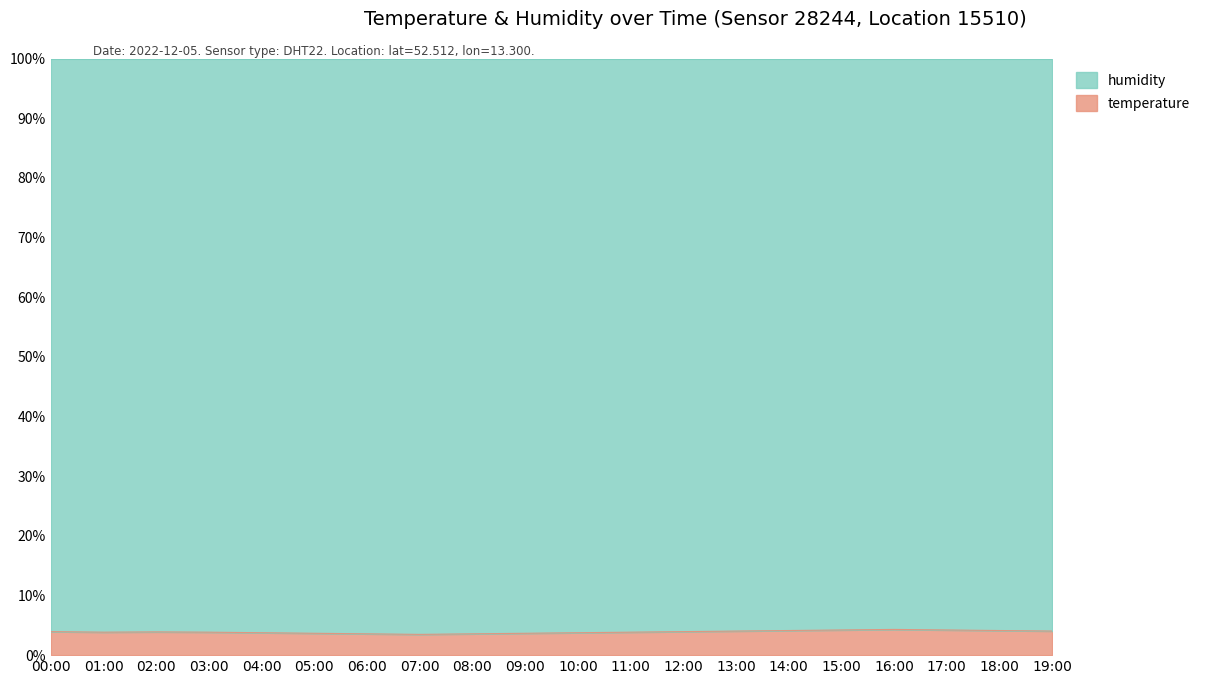

The chart shows a value of 4.1 at 14:00. True or false?

True